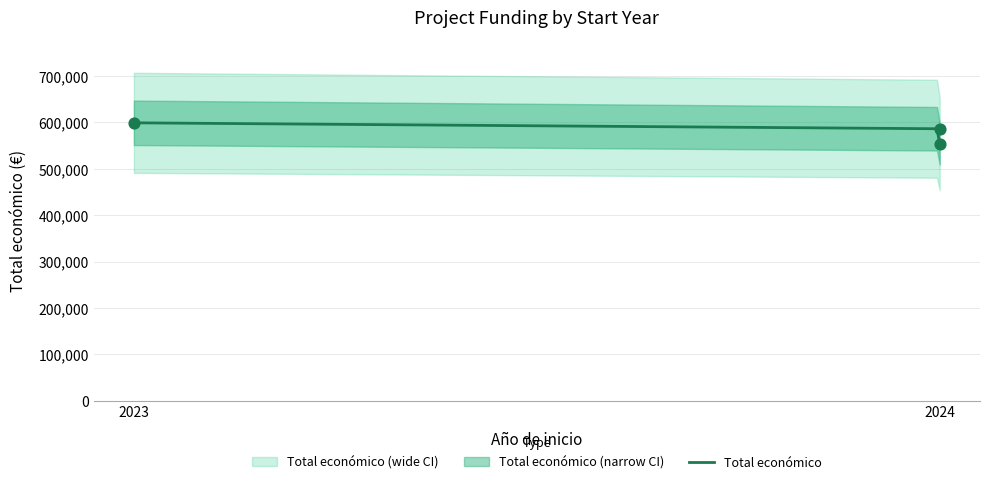

What is the ratio of the value at 2023 to the value at 2024?

1.0